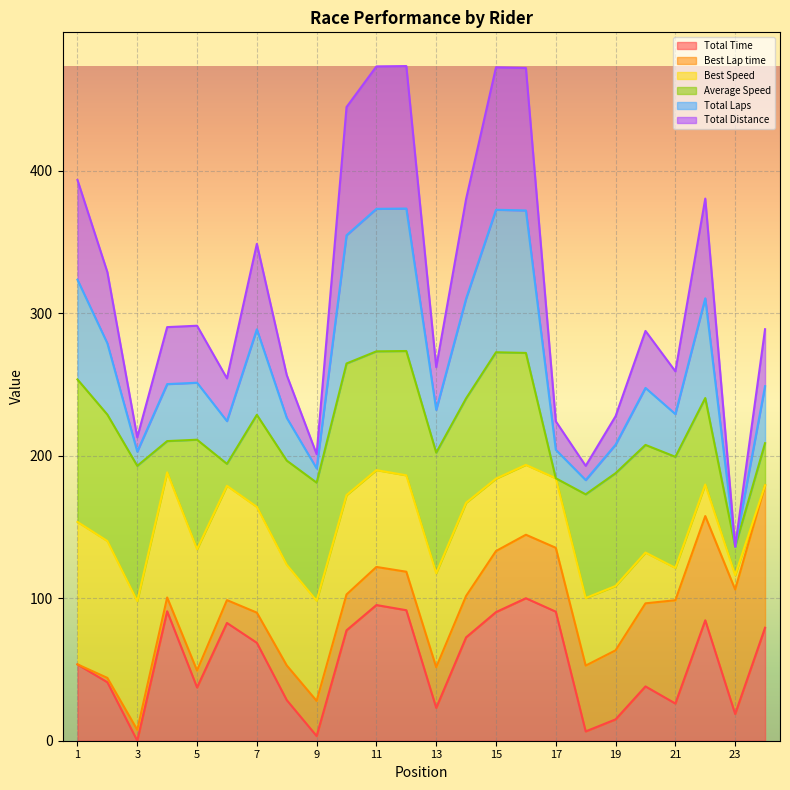

How many lines are shown in the chart?

6